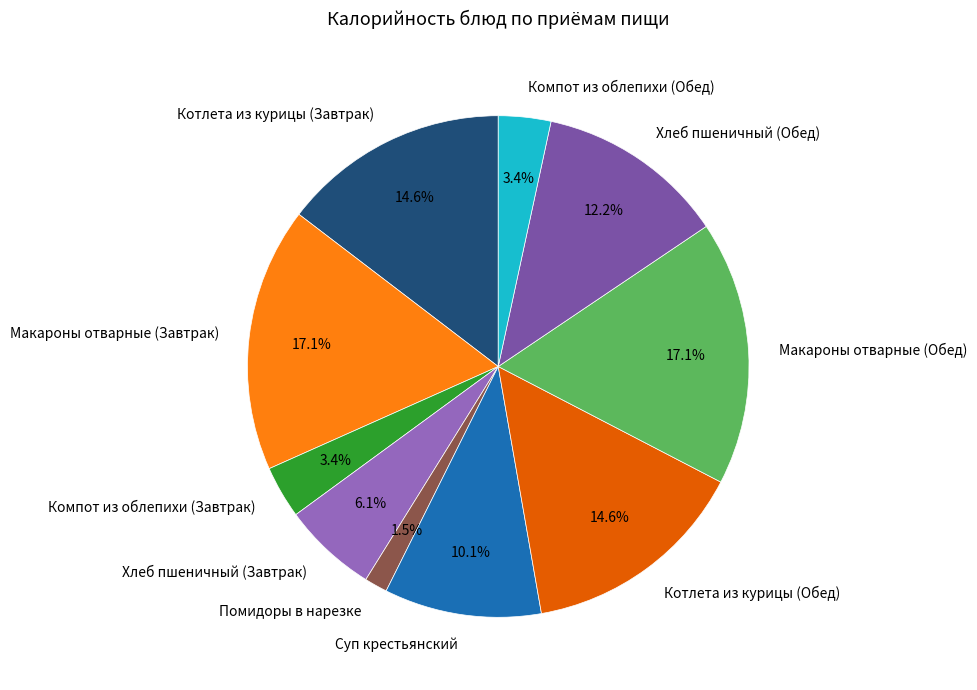

The Хлеб пшеничный (Завтрак) slice represents 14% of the pie. True or false?

False